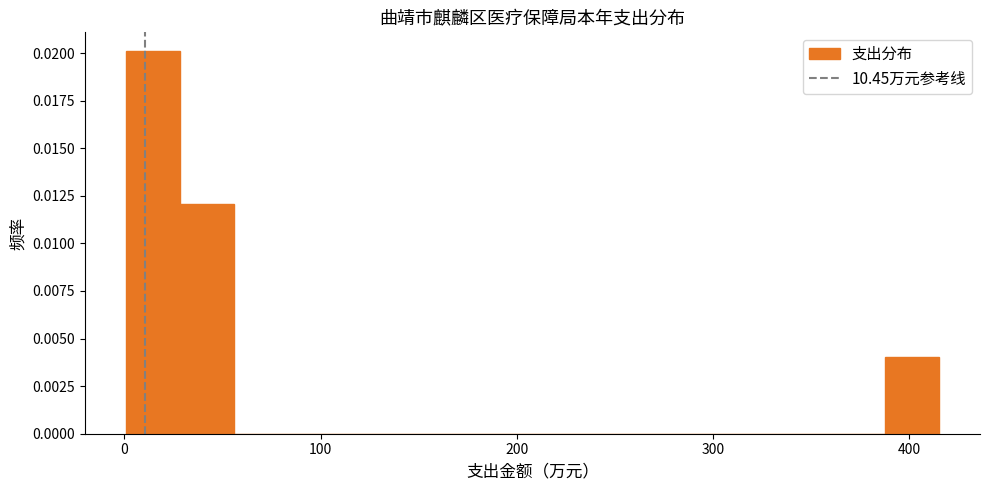

Around what value on the x-axis is the tallest bar? Give the approximate position of its centre, as read against the axis.

10